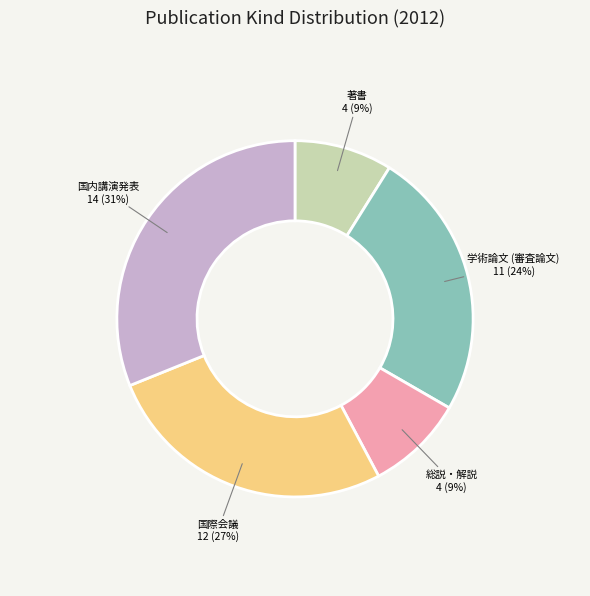

How many segments does this pie chart have?

5